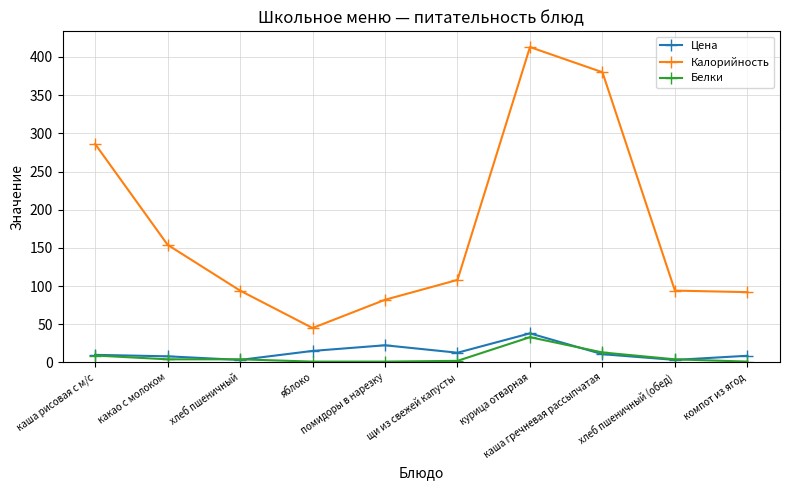

Which series has the largest range (max minus min)?

Калорийность